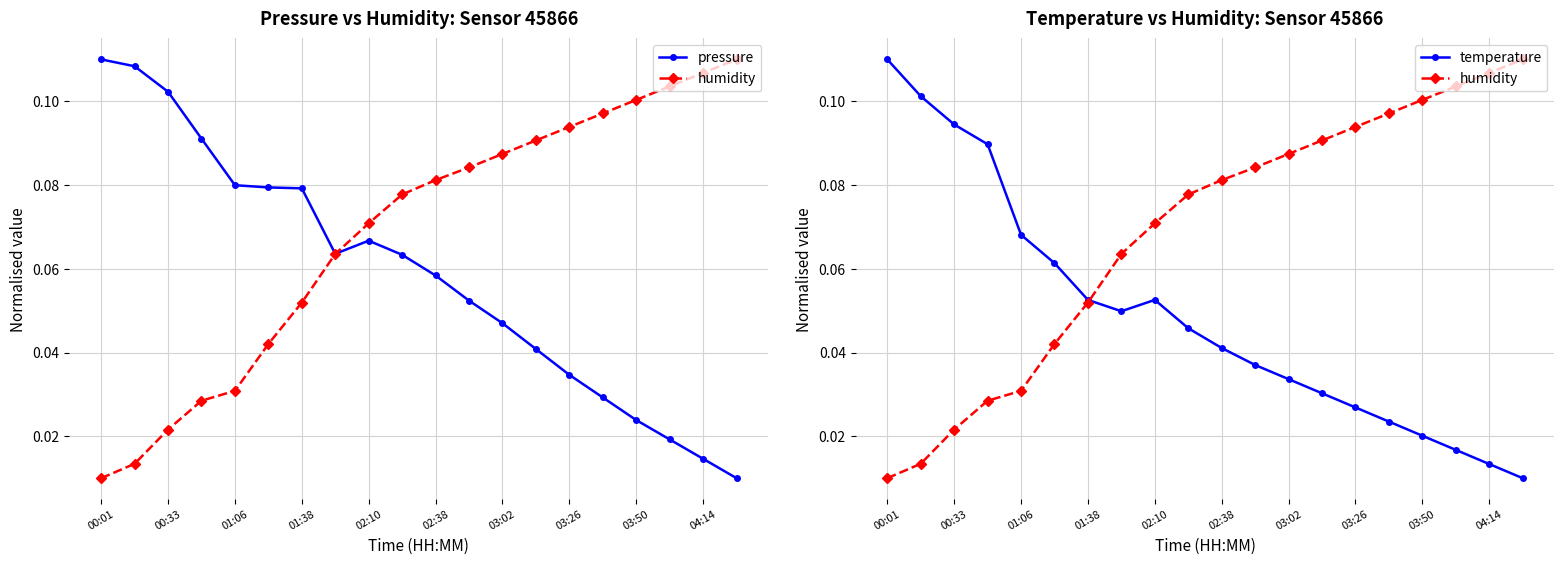

How many times do temperature and humidity cross each other?

1